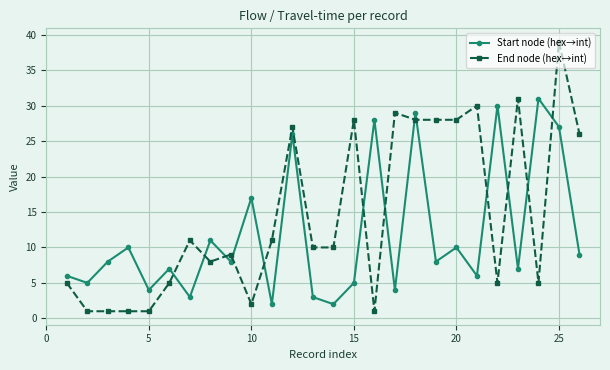

Rank the series by their average value, from highest to lowest.

End node (hex→int), Start node (hex→int)